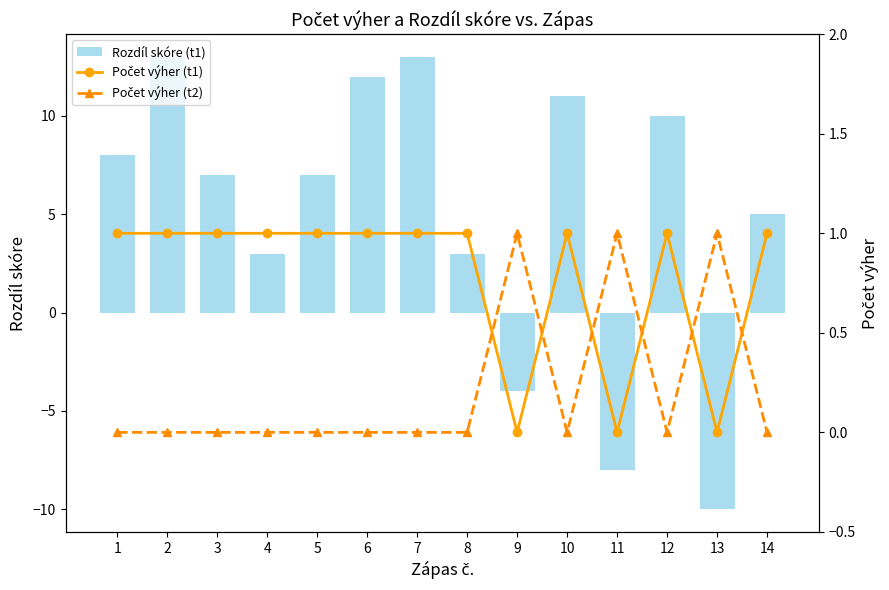

Is the value of Rozdíl skóre (t1) at 3 greater than the value of Počet výher (t1) at 6?

Yes